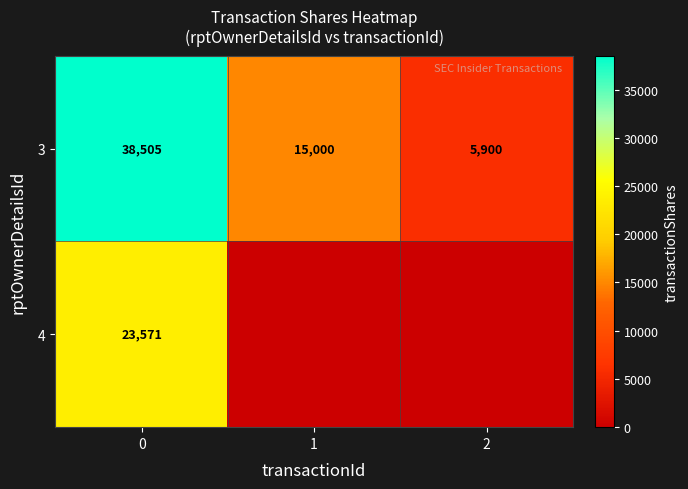

What is the sum of the 3 values at 0 and 1?

53505